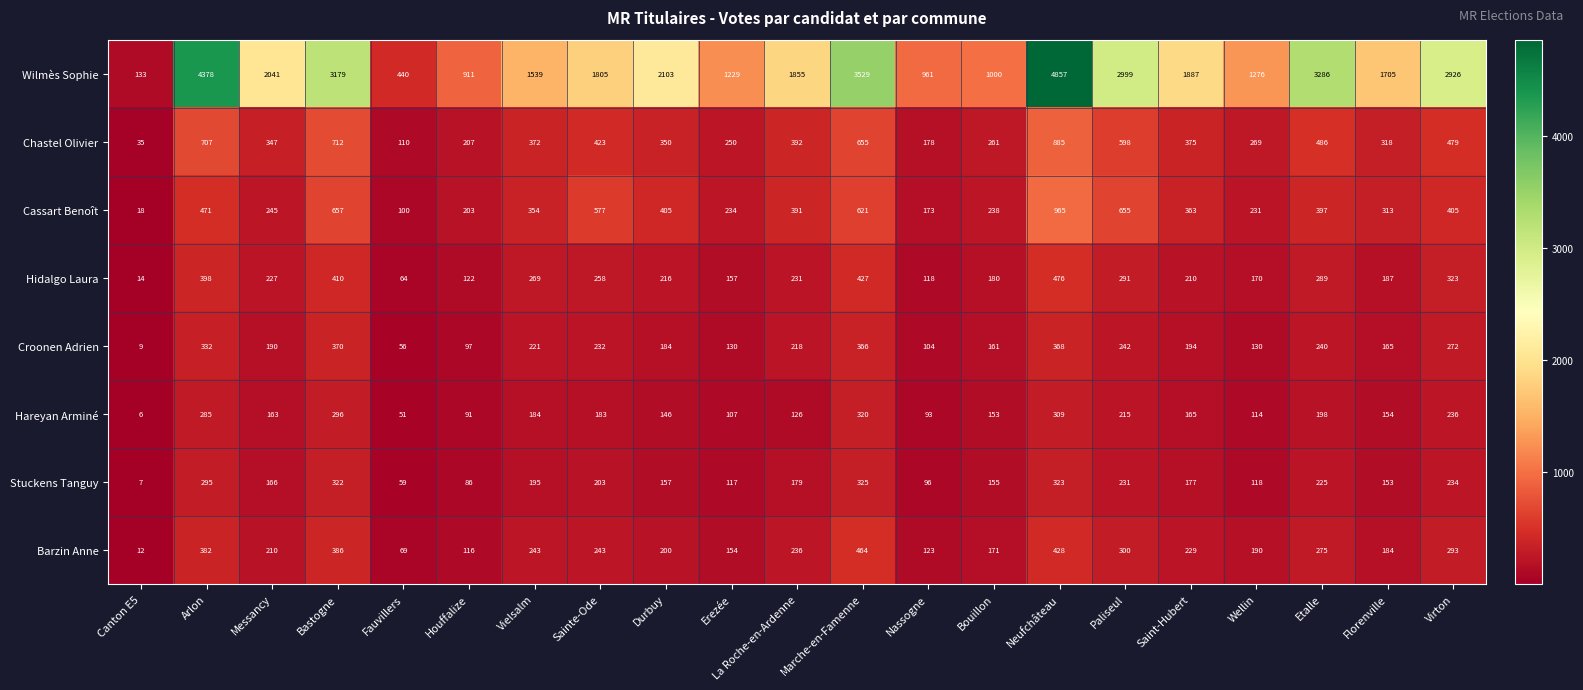

How many distinct data groups are displayed?

8